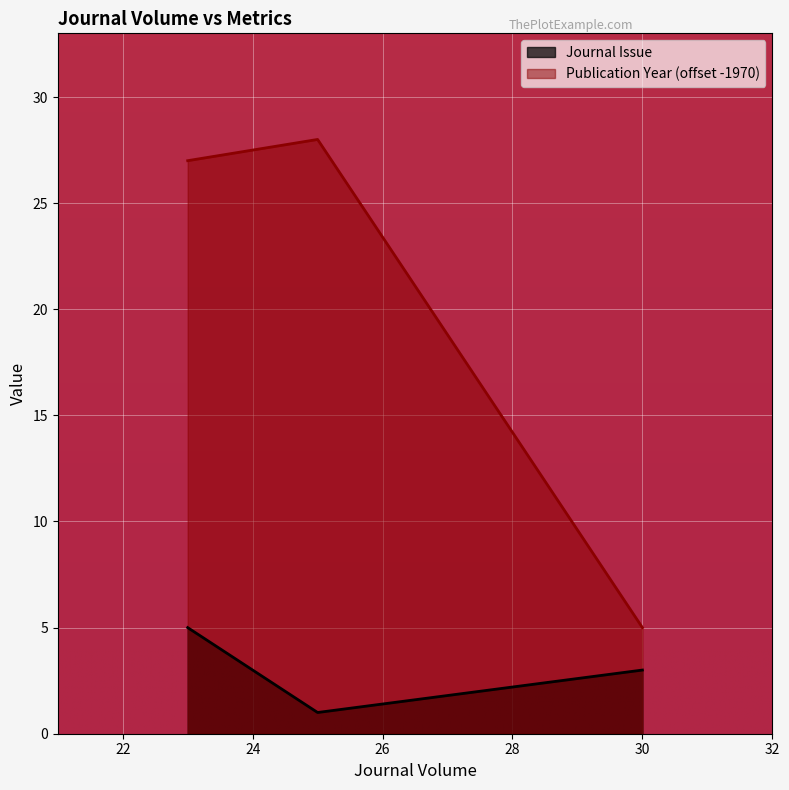

The value of Journal Issue at 25 is 5. True or false?

True